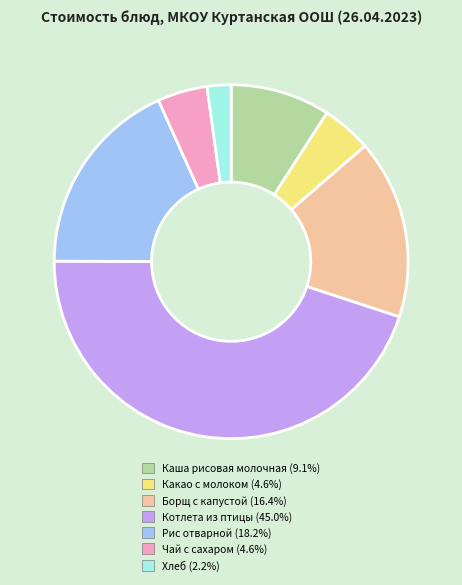

What is the ratio of the value at Котлета из птицы (45.0%) to the value at Чай с сахаром (4.6%)?

9.9